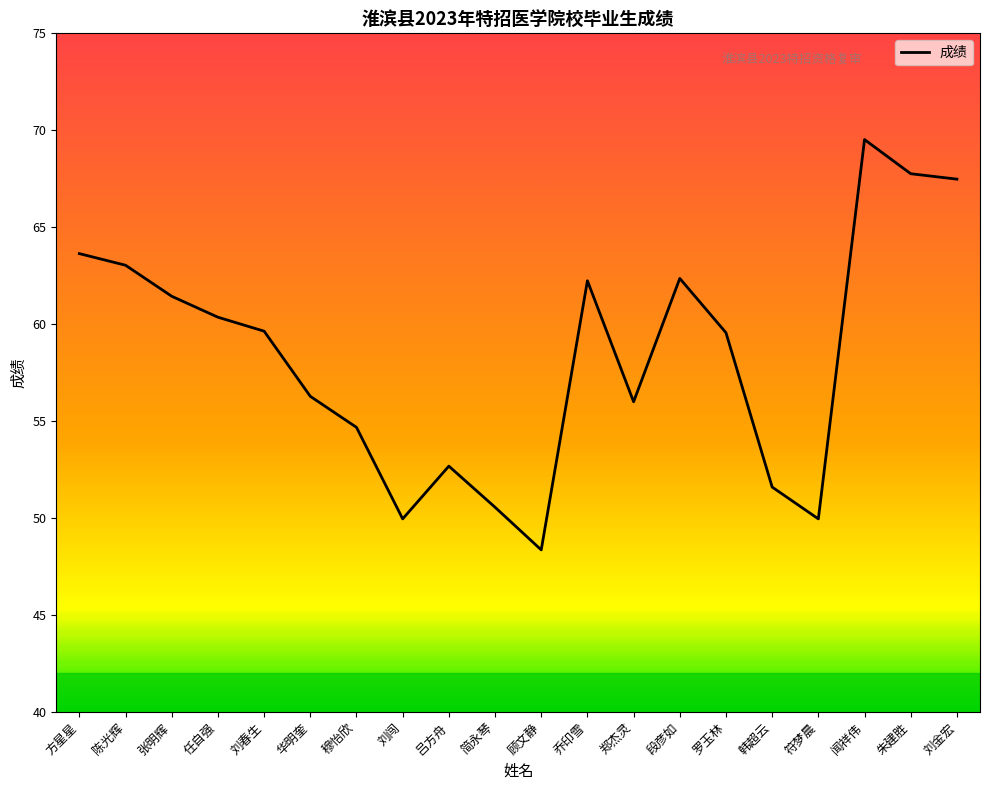

Is it true that the value at 符梦晨 is 30.9?

False